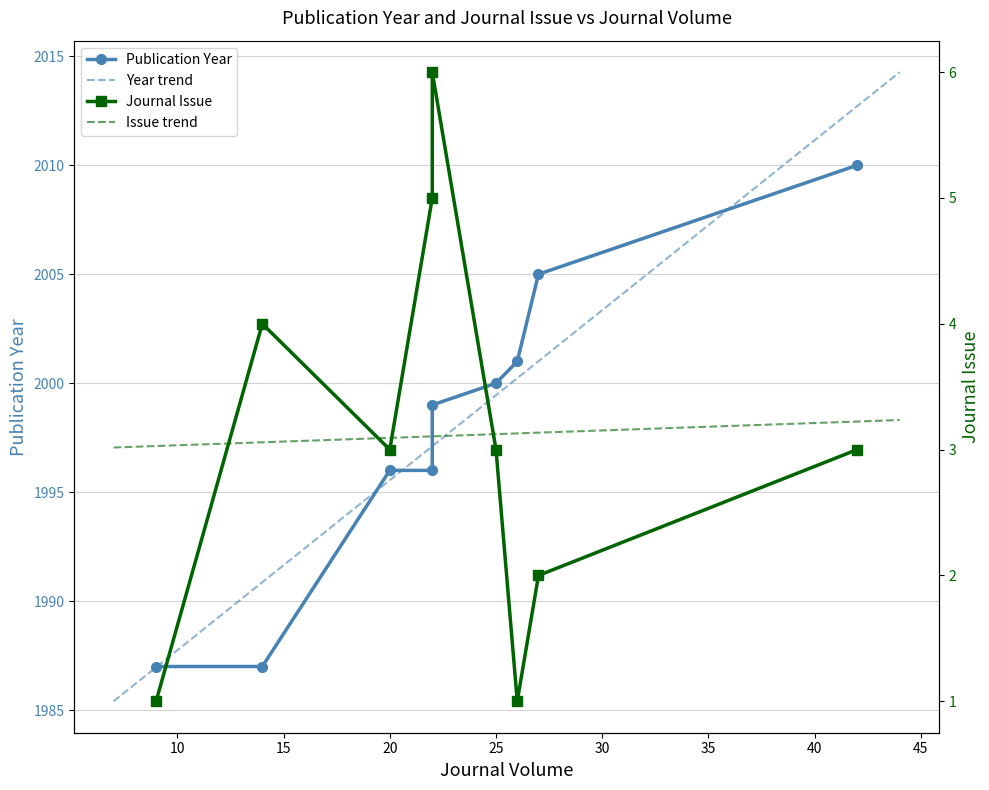

List the series in order of their overall mean, highest first.

Publication Year, Journal Issue